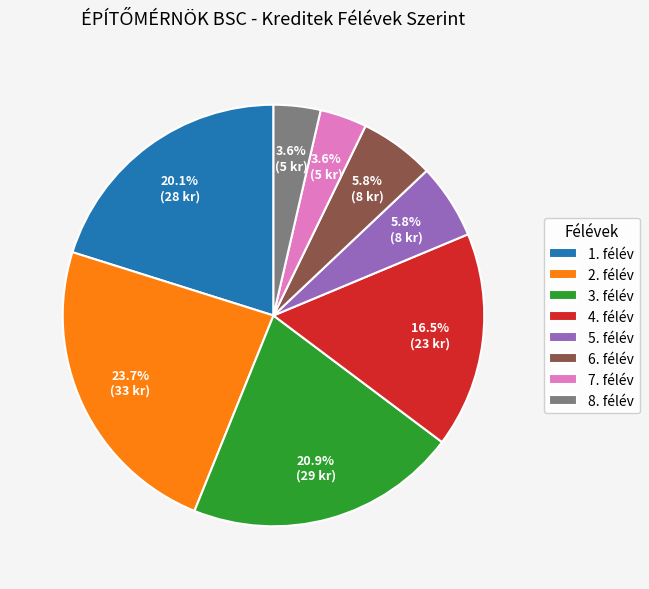

Which category has the biggest portion of the pie?

2. félév